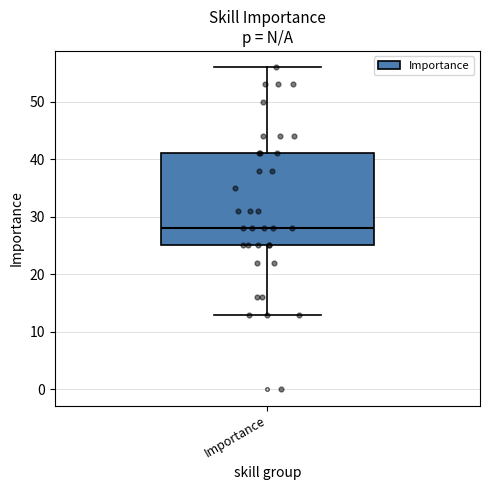

Transcribe this box plot: give where the median line is, the range the box spans, and where the two whiskers end, as read against the y-axis. The values are not printed on the chart, so give them approximately, as read against the axis.

median 28, box 25 to 41, whiskers 13 to 56